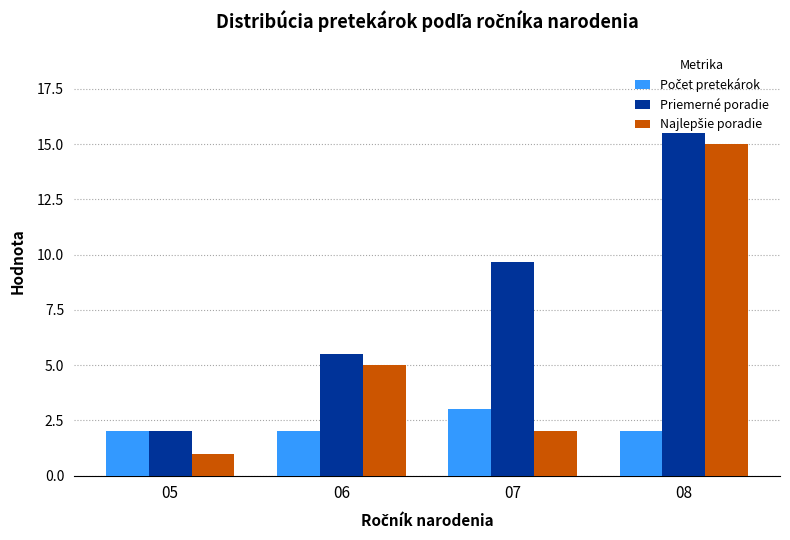

How many bars are there in total?

12